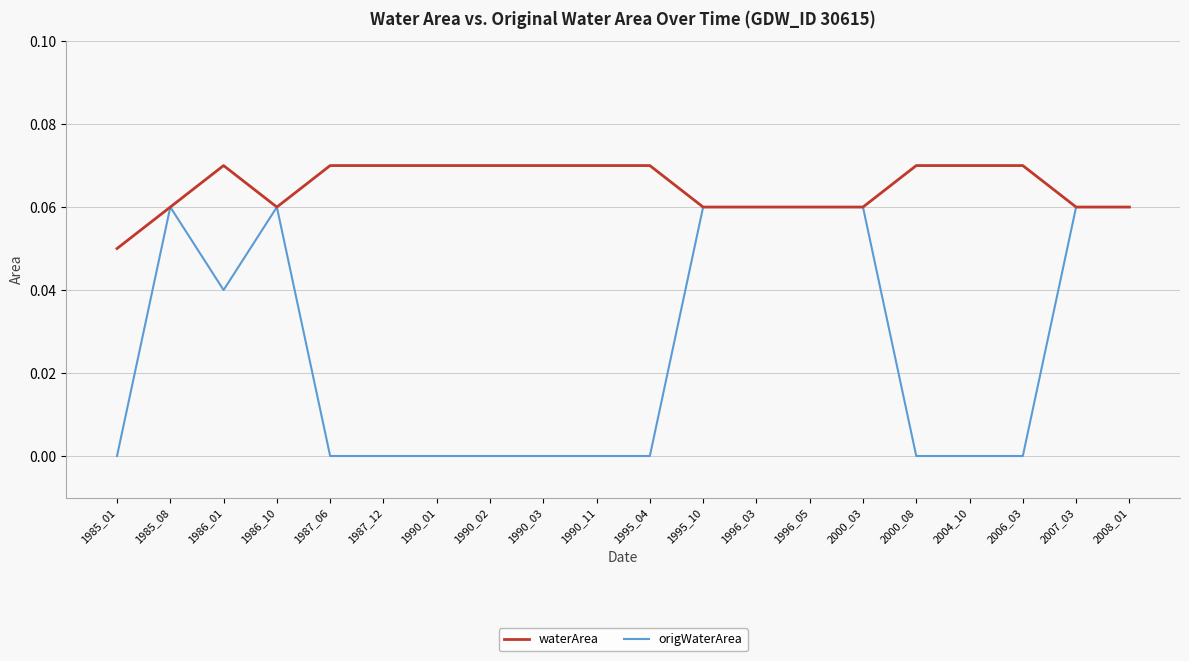

Is it true that origWaterArea equals 0.0 at 2000_08?

True